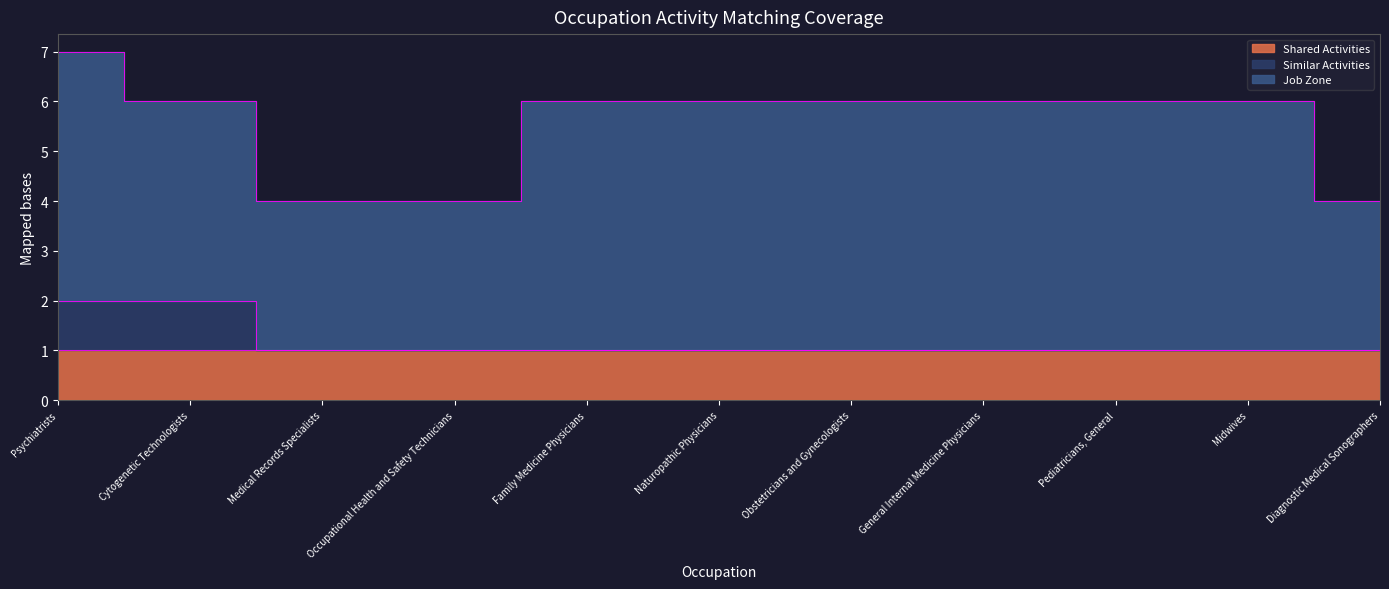

What is the average value of the Shared Activities series?

1